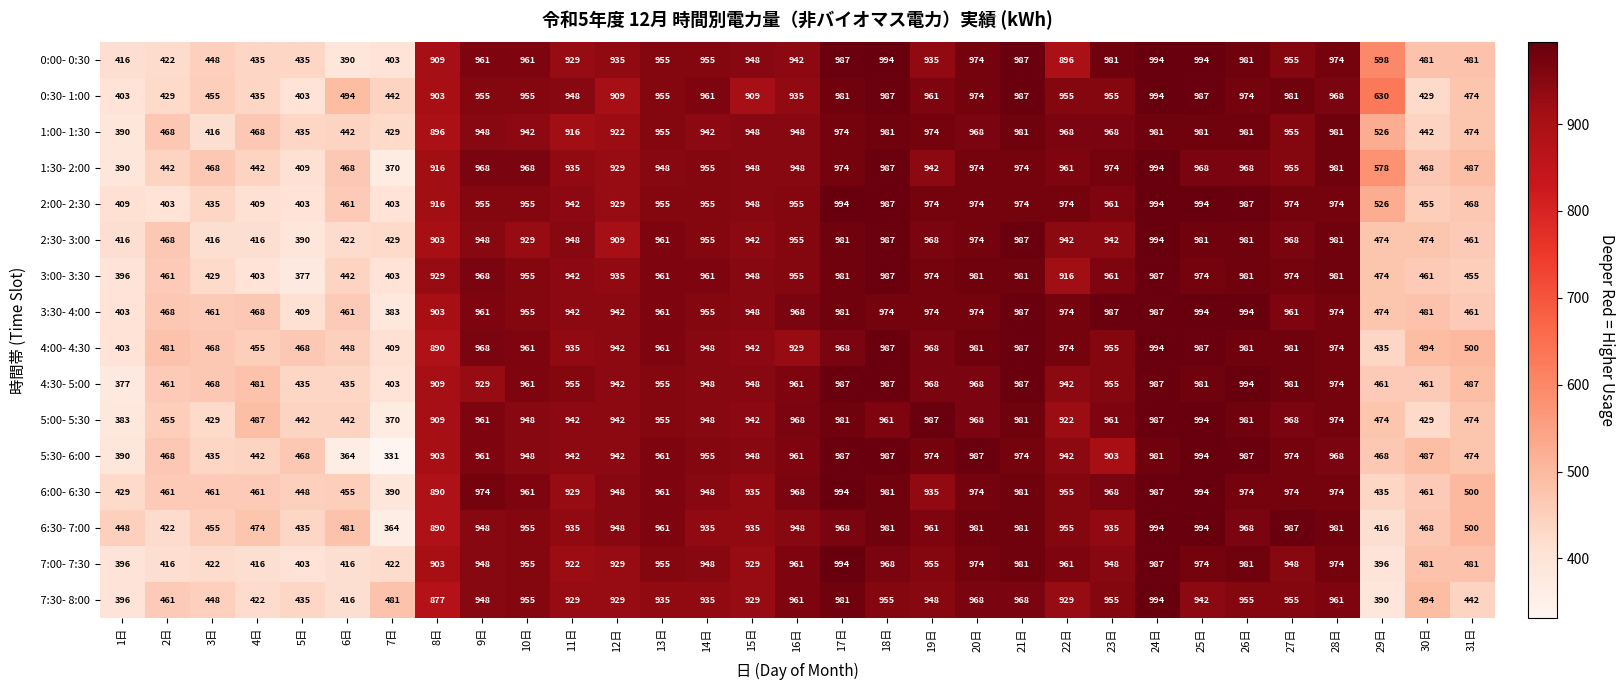

What is the difference between the highest and lowest values at 11日?

39